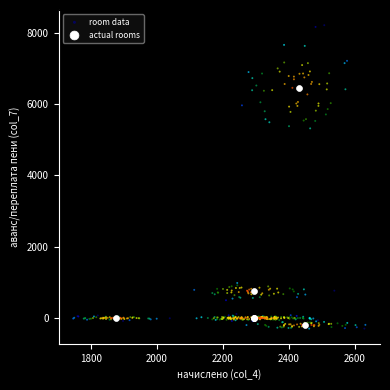

Which series has the largest Y range (max minus min)?

room data